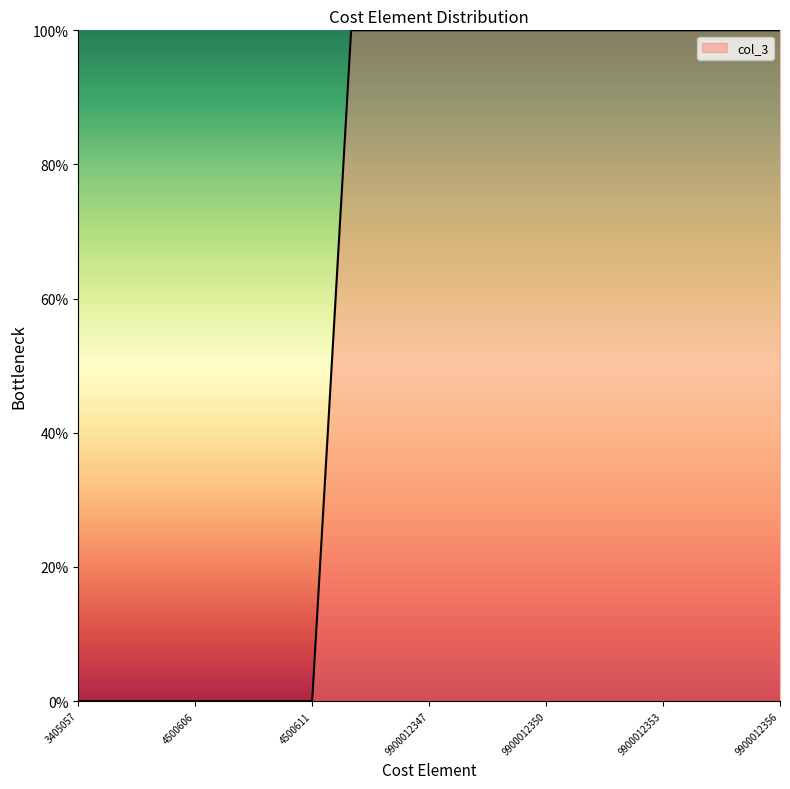

At which category does the chart reach its peak across all series?

9900012356